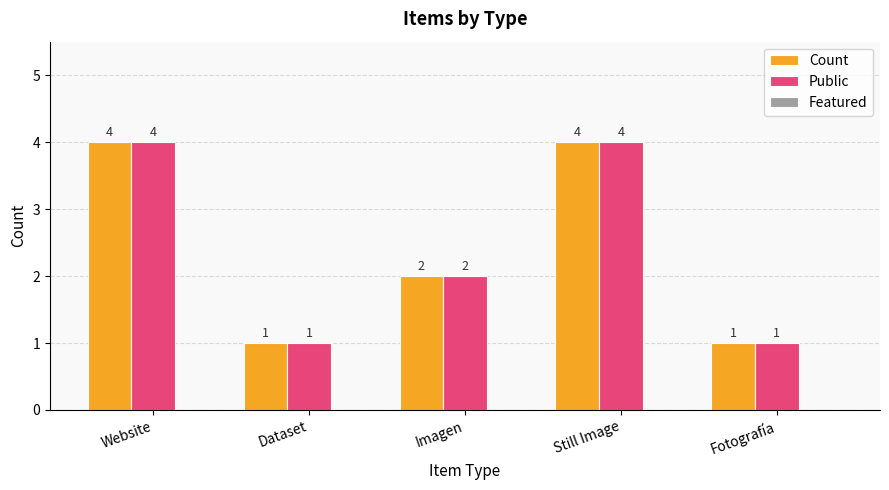

Is it true that Public equals 1 at Fotografía?

True